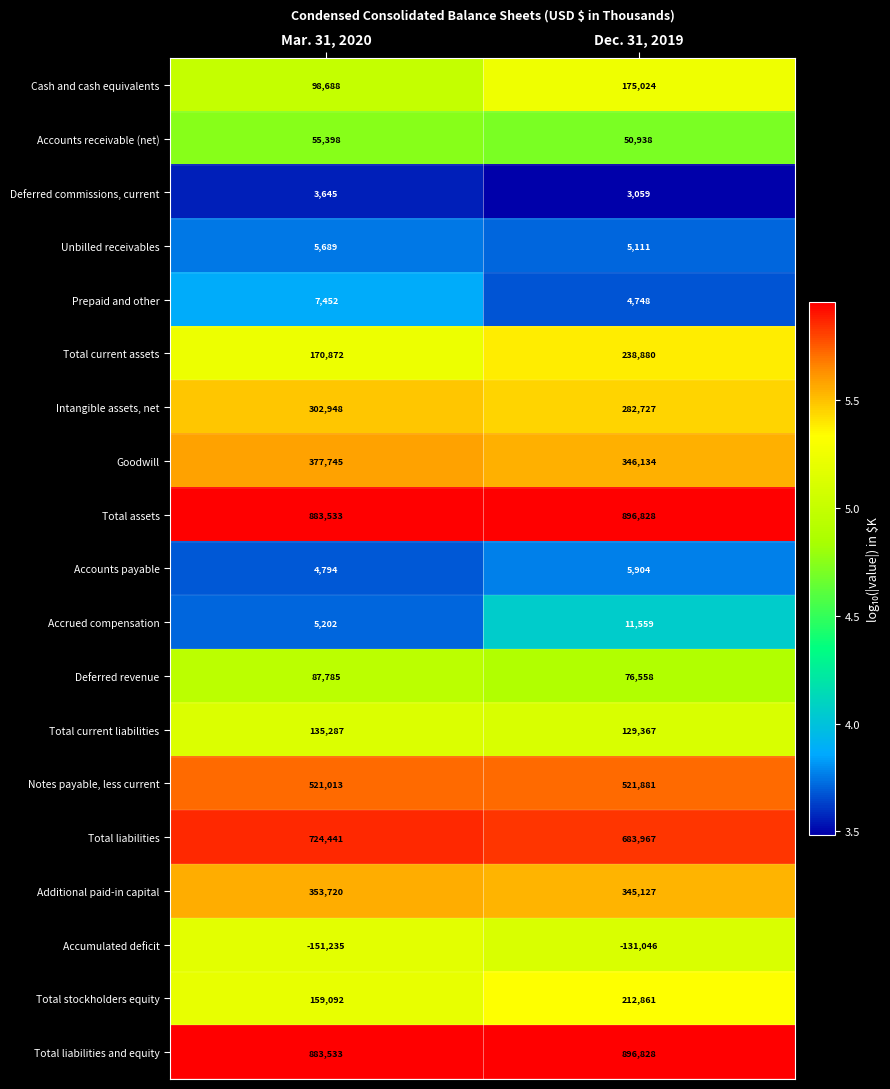

Between Mar. 31, 2020 and Dec. 31, 2019, which series saw the biggest shift?

Cash and cash equivalents